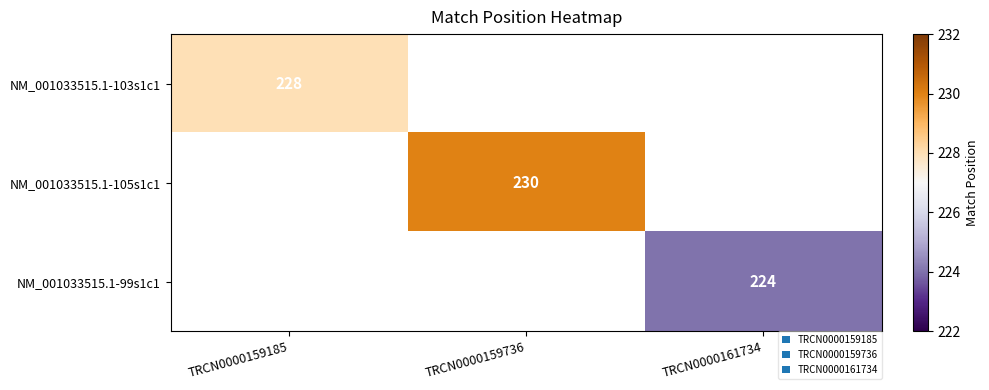

The value of NM_001033515.1-105s1c1 at TRCN0000159736 is 230. True or false?

True